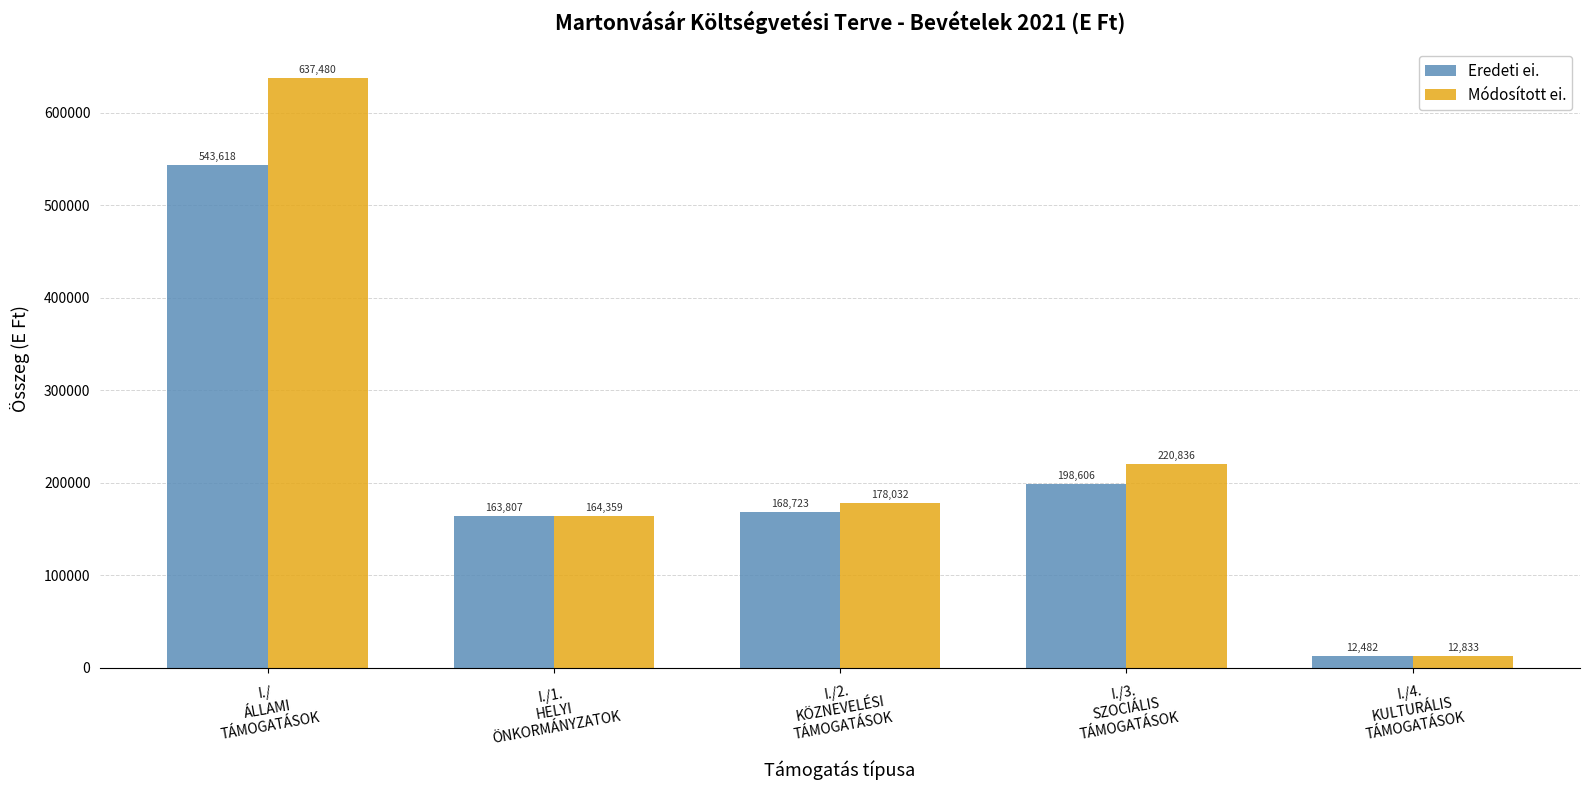

Does the chart contain any negative values?

No